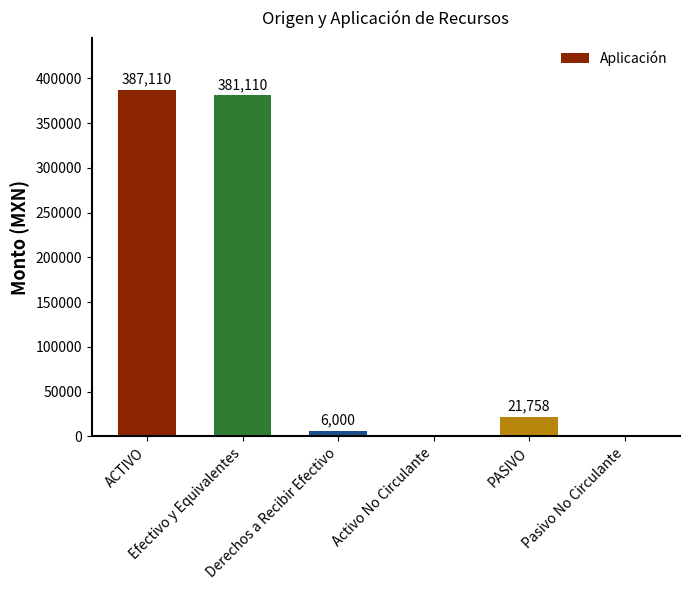

True or false: the data shows 0.0 at Activo No Circulante.

True